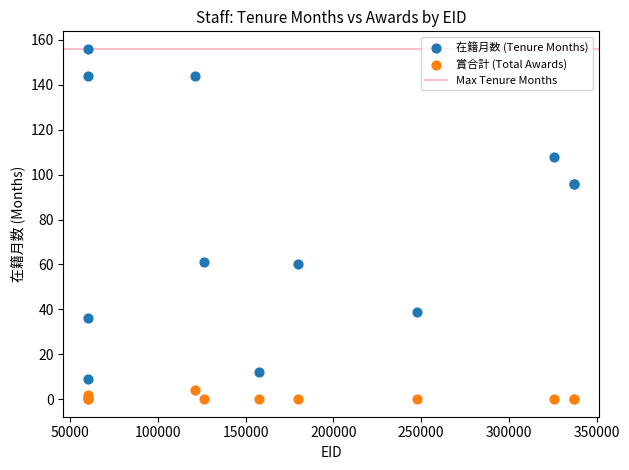

What is the X range (max minus min) for the scatter plot?

277274